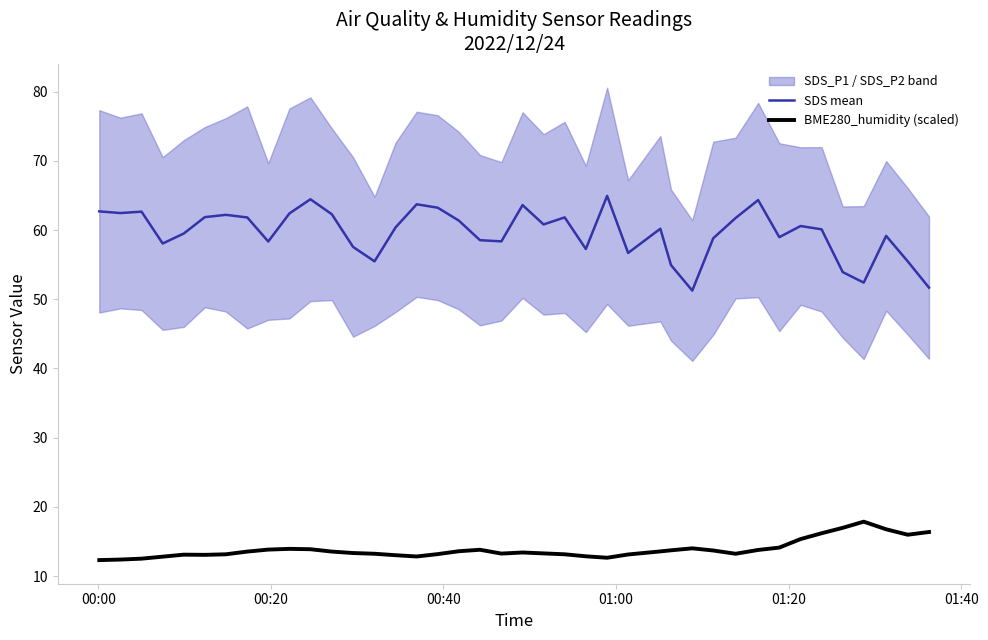

How many interior local peaks does the SDS mean series have?

11